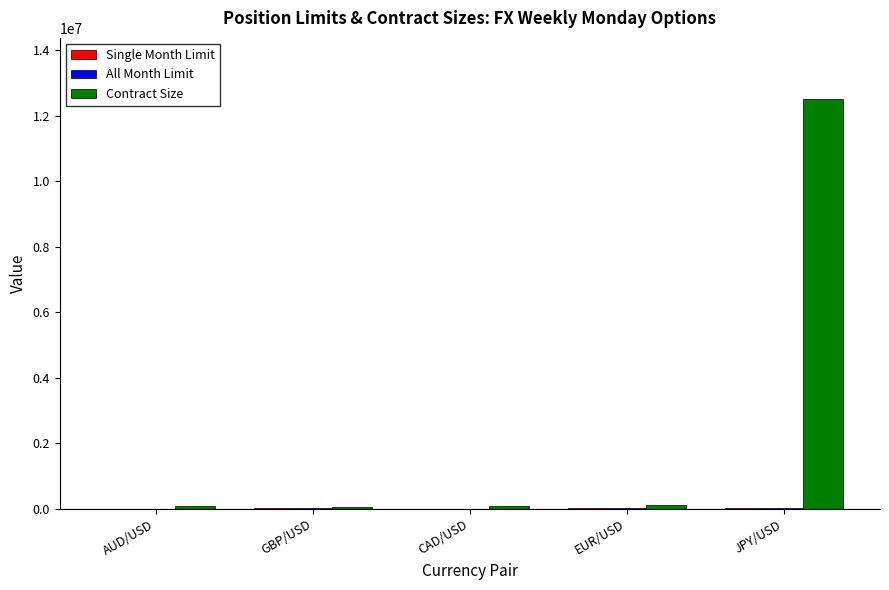

What is the sum of all Contract Size values?

12887500